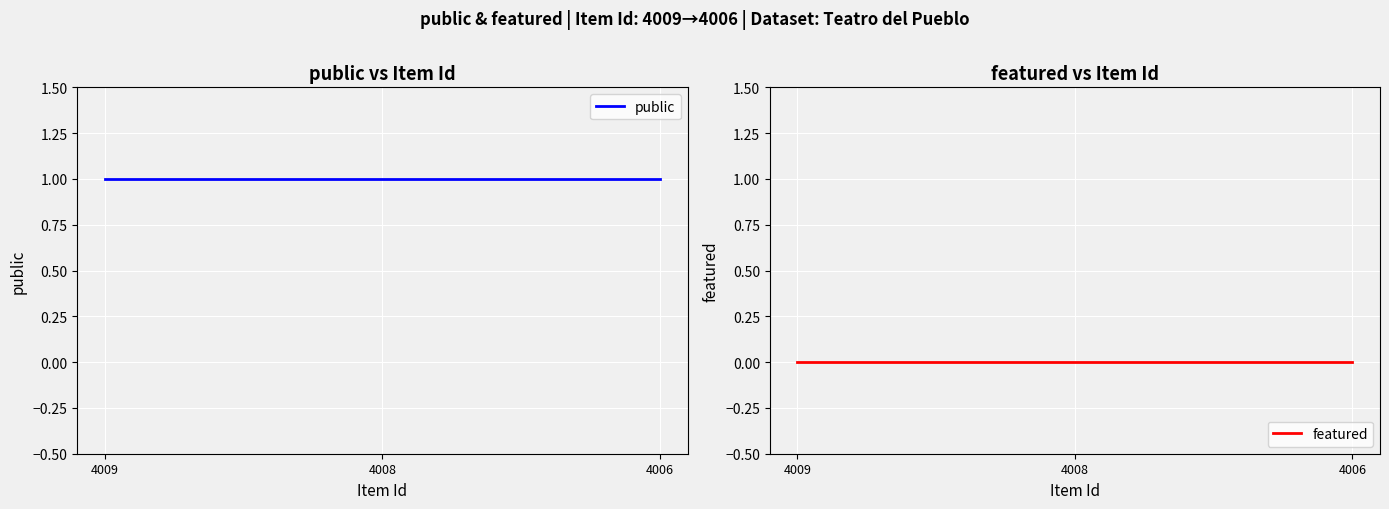

Does the chart display data point markers on the line(s)?

No